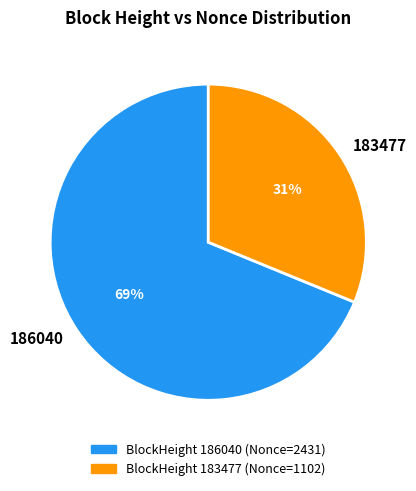

Combined, do 186040 and 183477 account for over 50%?

Yes